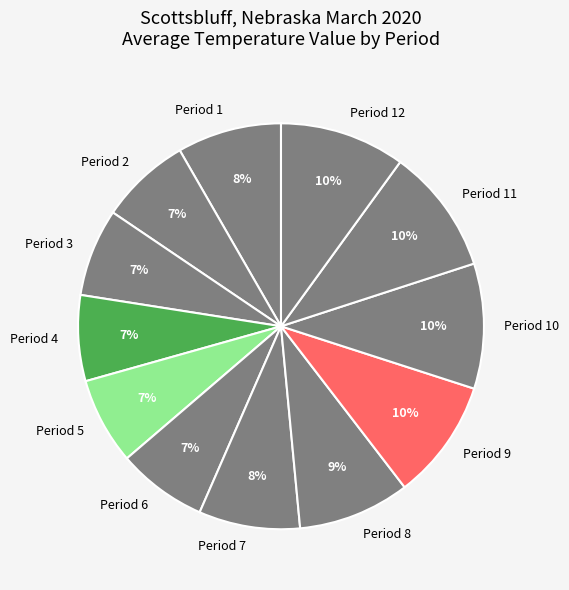

True or false: Period 12 accounts for 19% of the total.

False